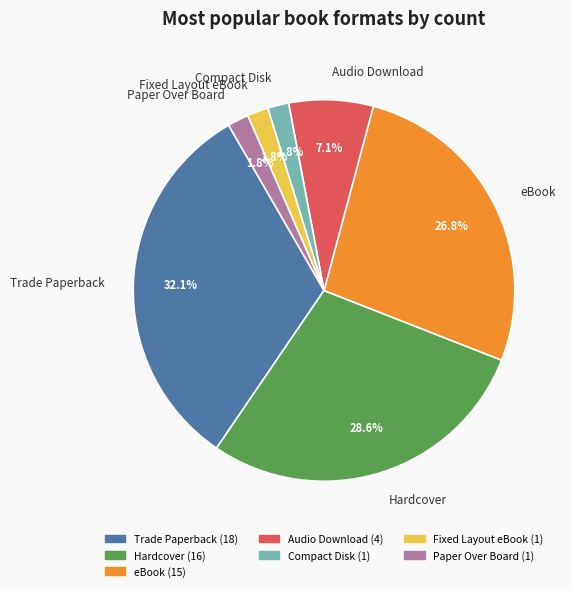

Is there any slice that represents more than half of the pie?

No